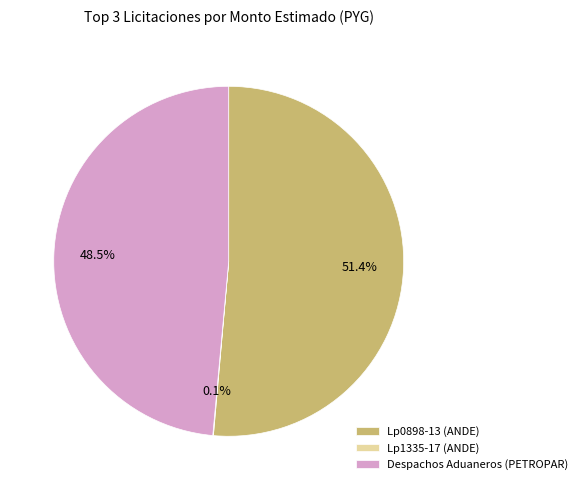

Approximately how many times larger is the value at Lp0898-13 (ANDE) compared to Despachos Aduaneros (PETROPAR)?

1.1